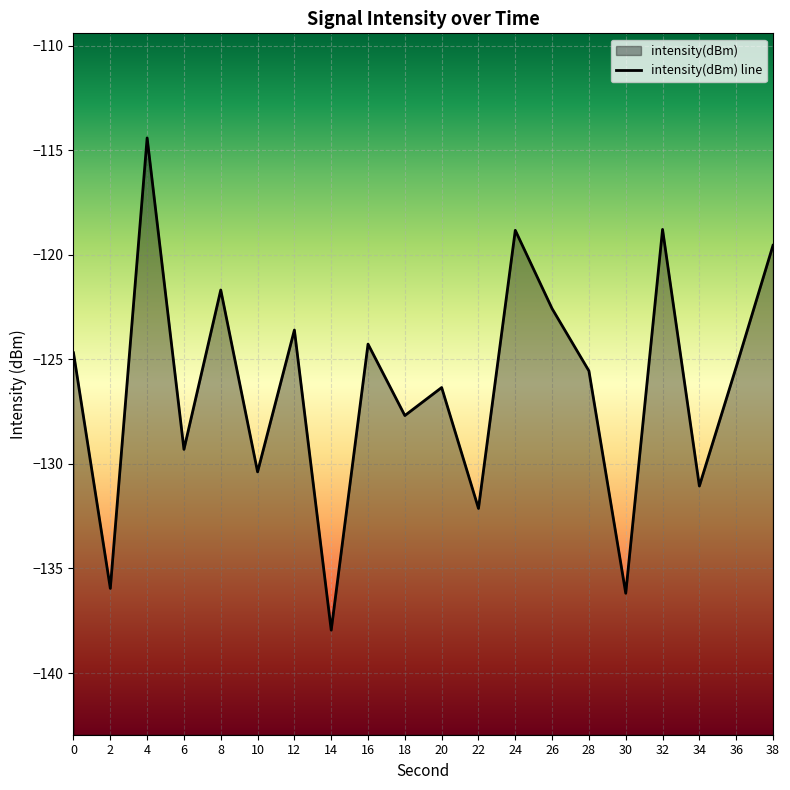

The value at 36 is -64.7. True or false?

False